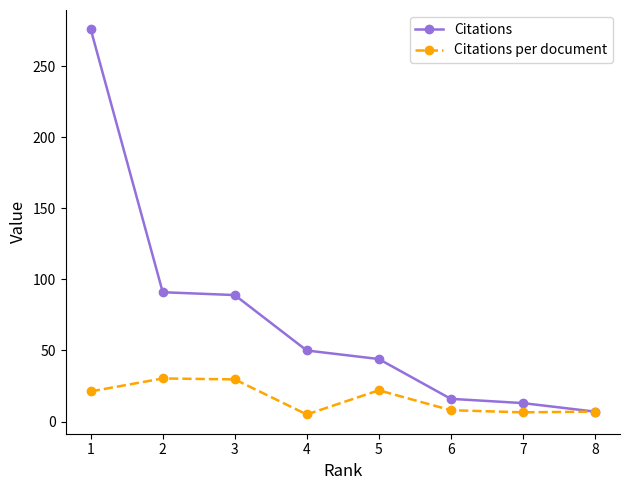

What is the value of the Citations point at the 6th from the left?

16.0